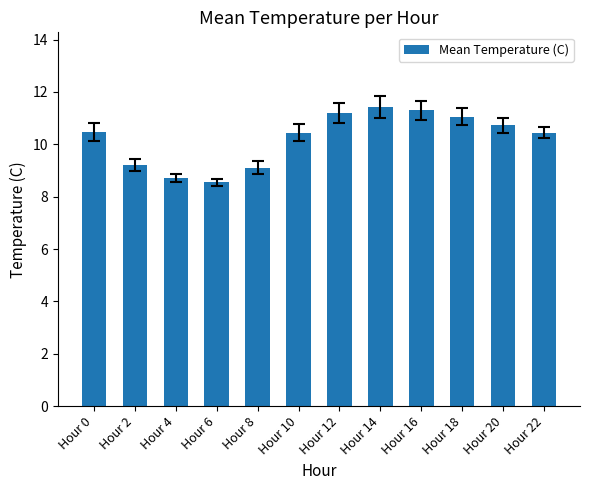

At which category does the chart reach its peak across all series?

Hour 14